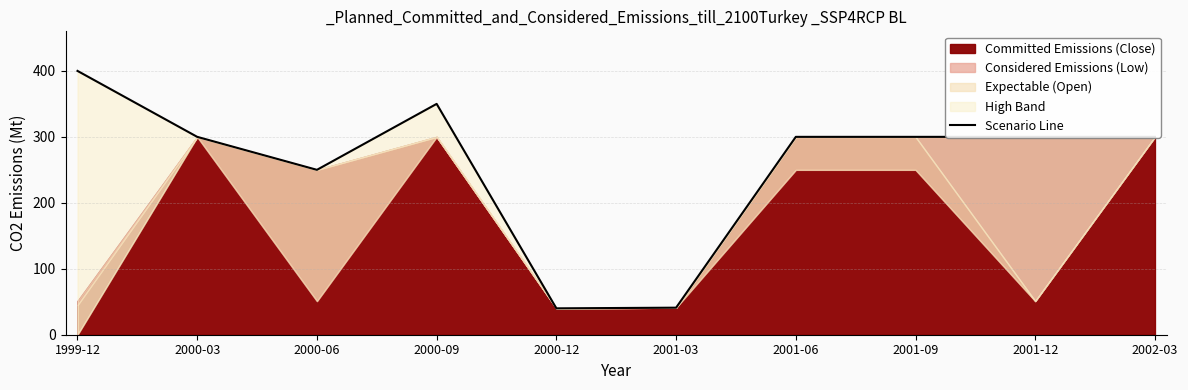

List the labels in order of value, largest first.

1999-12, 2000-09, 2000-03, 2001-06, 2001-09, 2001-12, 2002-03, 2000-06, 2001-03, 2000-12